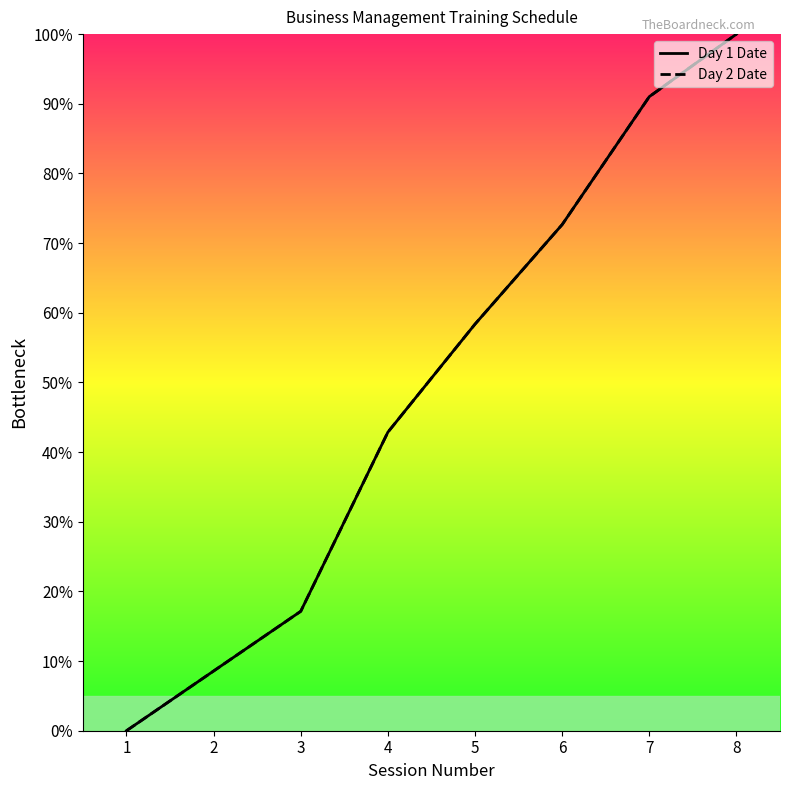

Which series has the largest total across all categories?

Day 1 Date